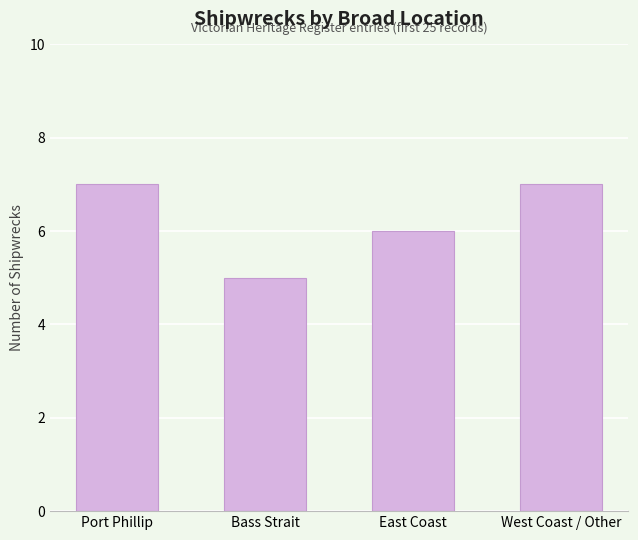

Does the chart contain any negative values?

No